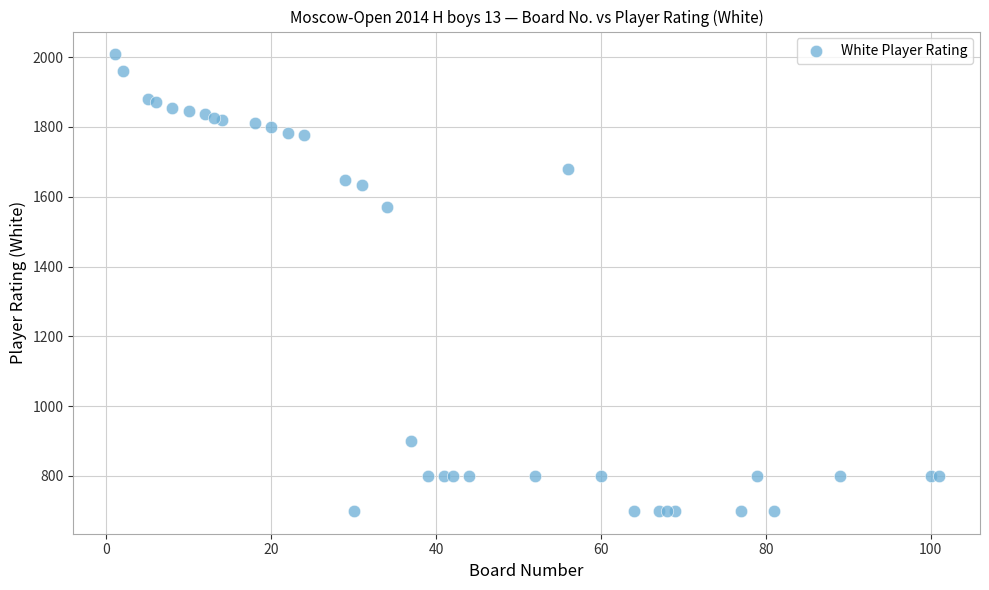

What Y value in the scatter plot is closest to 1354?

1572